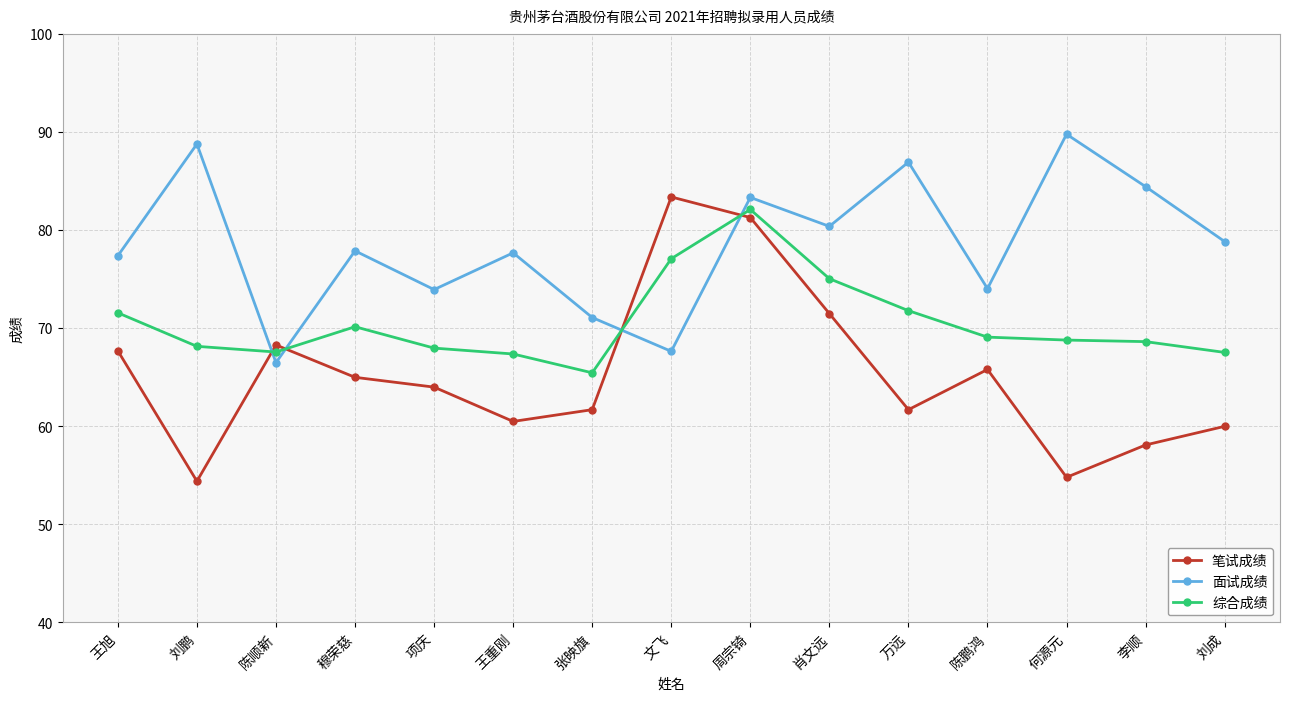

Which series has the widest spread of values?

笔试成绩